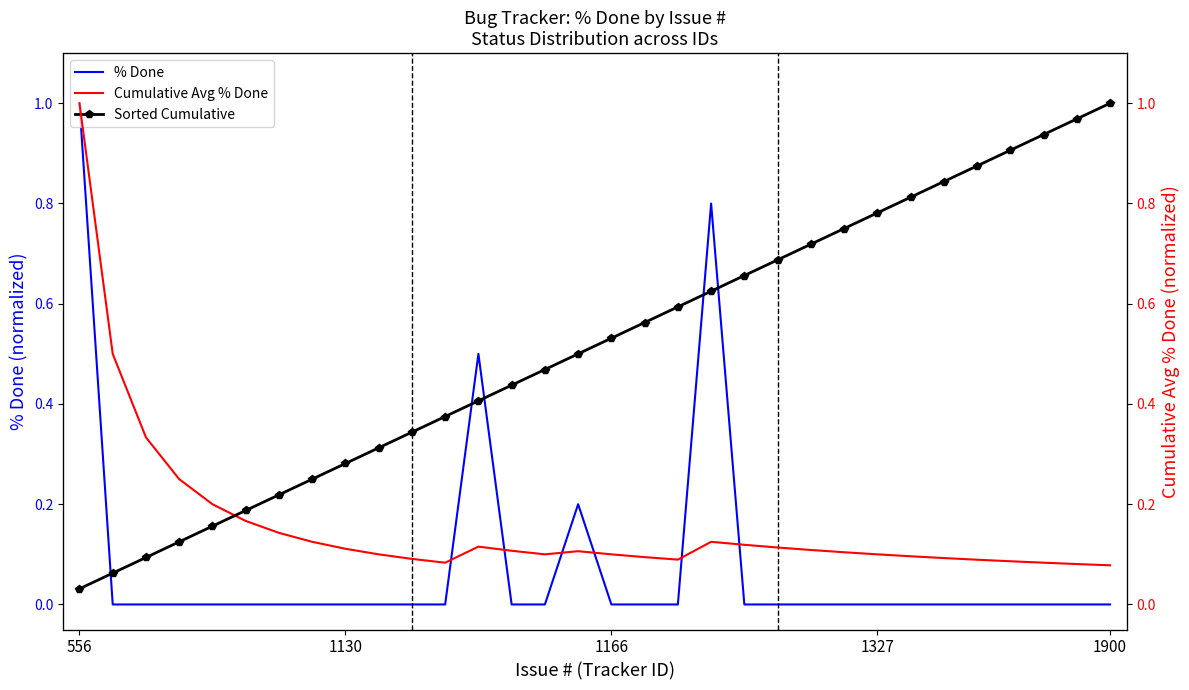

How many values in % Done are above zero?

4